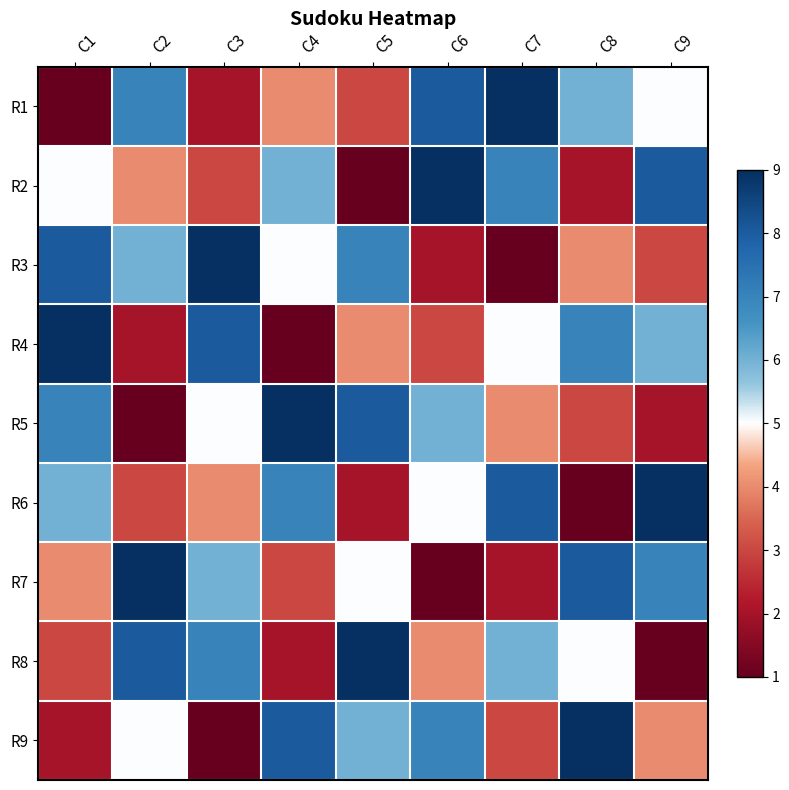

What is the greatest value displayed?

4